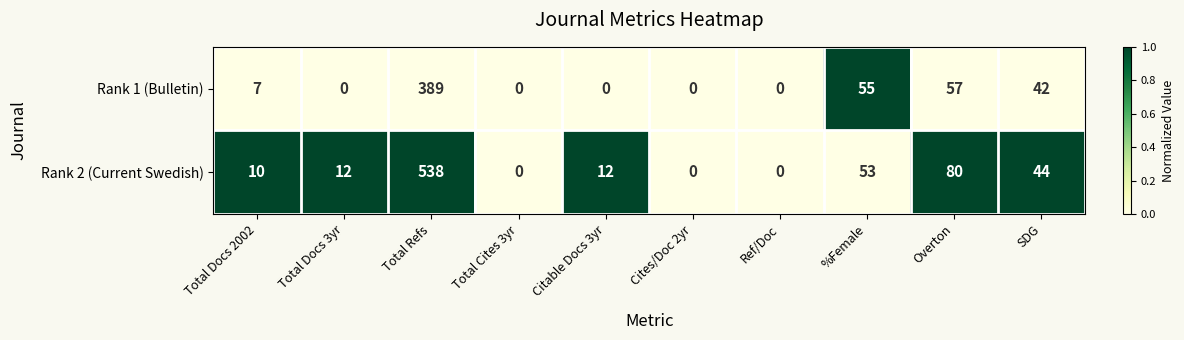

Which series has the largest total across all categories?

Rank 2 (Current Swedish)